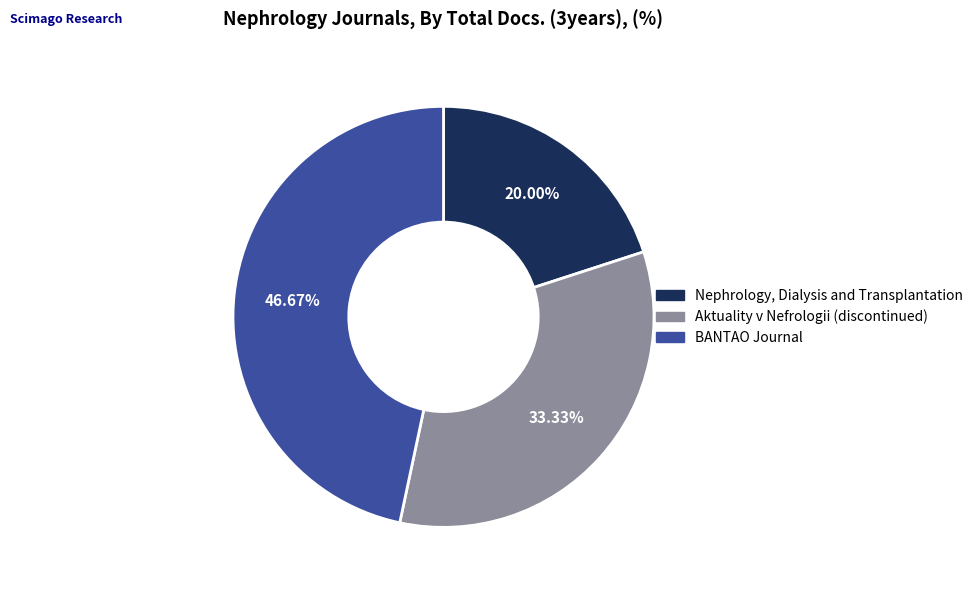

True or false: Aktuality v Nefrologii accounts for 33% of the total.

True